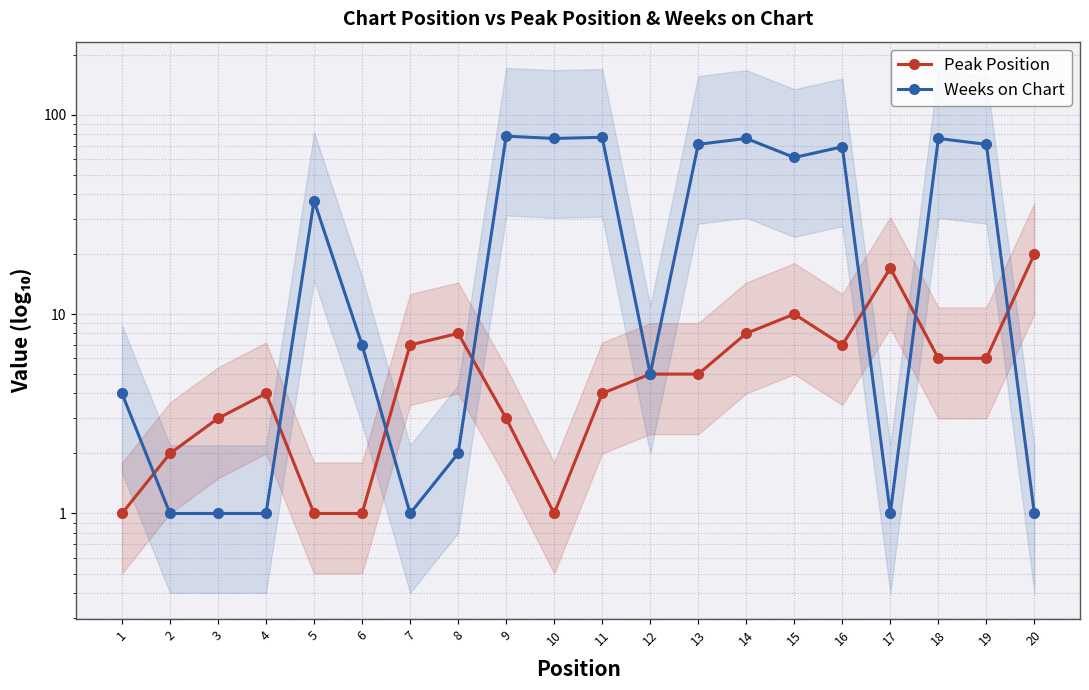

What is the greatest value displayed?

78